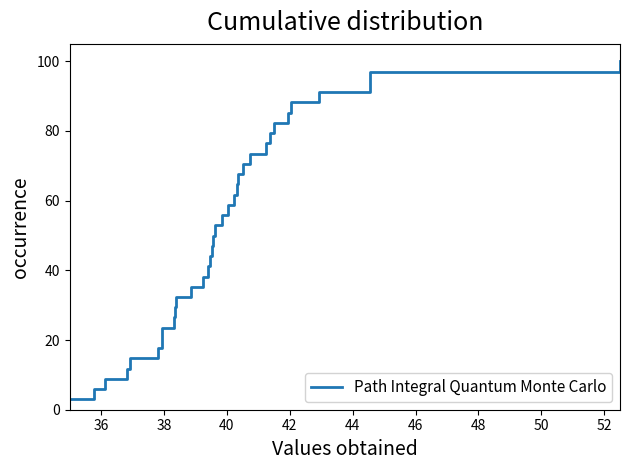

How many categories are shown in the chart?

34